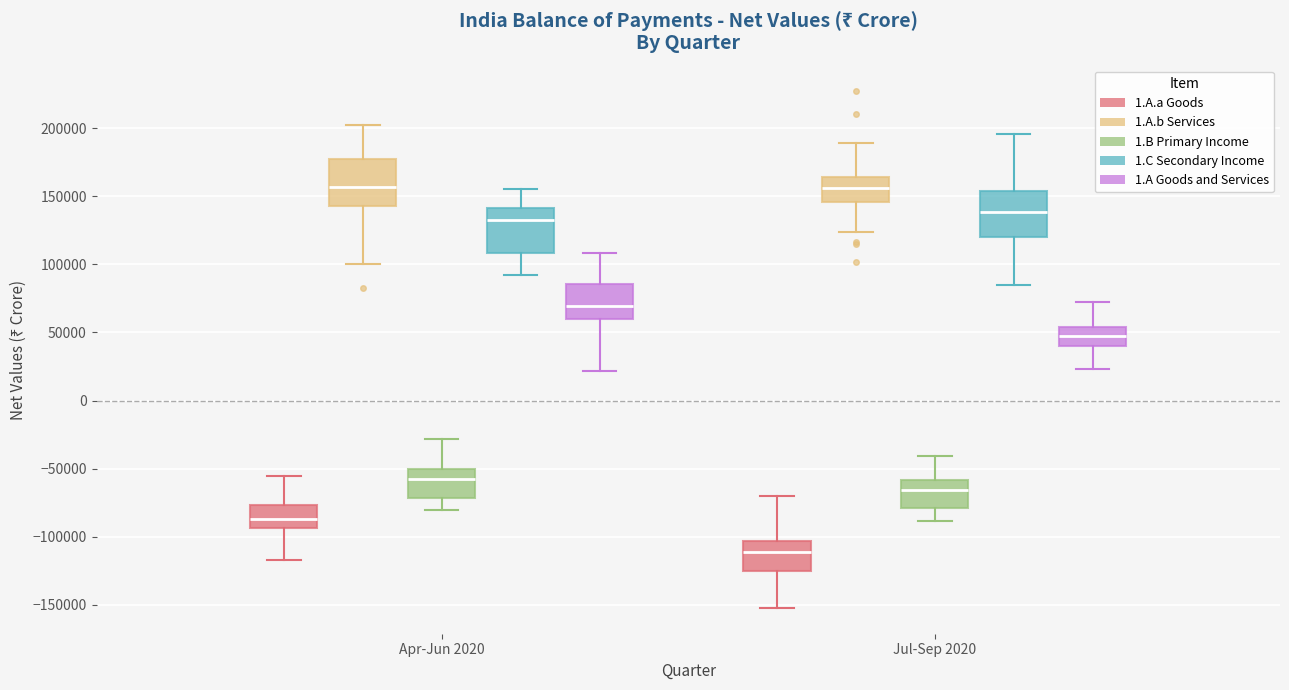

Reading left to right, transcribe this box plot: for each box, give where its median line is, the range the box spans, and where its two whiskers end, as read against the y-axis. The values are not printed on the chart, so give them approximately, as read against the axis.

Apr-Jun 2020 (1.A.a Goods): median -85000, box -95000 to -75000, whiskers -115000 to -55000
Apr-Jun 2020 (1.A.b Services): median 155000, box 145000 to 180000, whiskers 100000 to 200000
Apr-Jun 2020 (1.B Primary Income): median -60000, box -70000 to -50000, whiskers -80000 to -30000
Apr-Jun 2020 (1.C Secondary Income): median 135000, box 110000 to 140000, whiskers 90000 to 155000
Apr-Jun 2020 (1.A Goods and Services): median 70000, box 60000 to 85000, whiskers 20000 to 110000
Jul-Sep 2020 (1.A.a Goods): median -110000, box -125000 to -105000, whiskers -150000 to -70000
Jul-Sep 2020 (1.A.b Services): median 155000, box 145000 to 165000, whiskers 125000 to 190000
Jul-Sep 2020 (1.B Primary Income): median -65000, box -80000 to -60000, whiskers -90000 to -40000
Jul-Sep 2020 (1.C Secondary Income): median 140000, box 120000 to 155000, whiskers 85000 to 195000
Jul-Sep 2020 (1.A Goods and Services): median 50000, box 40000 to 55000, whiskers 25000 to 70000